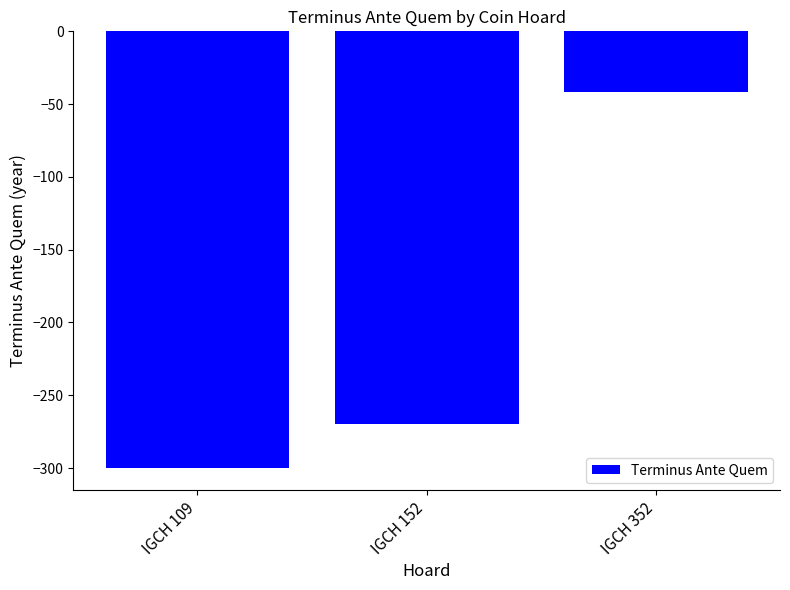

The value at IGCH 109 is -300. True or false?

True